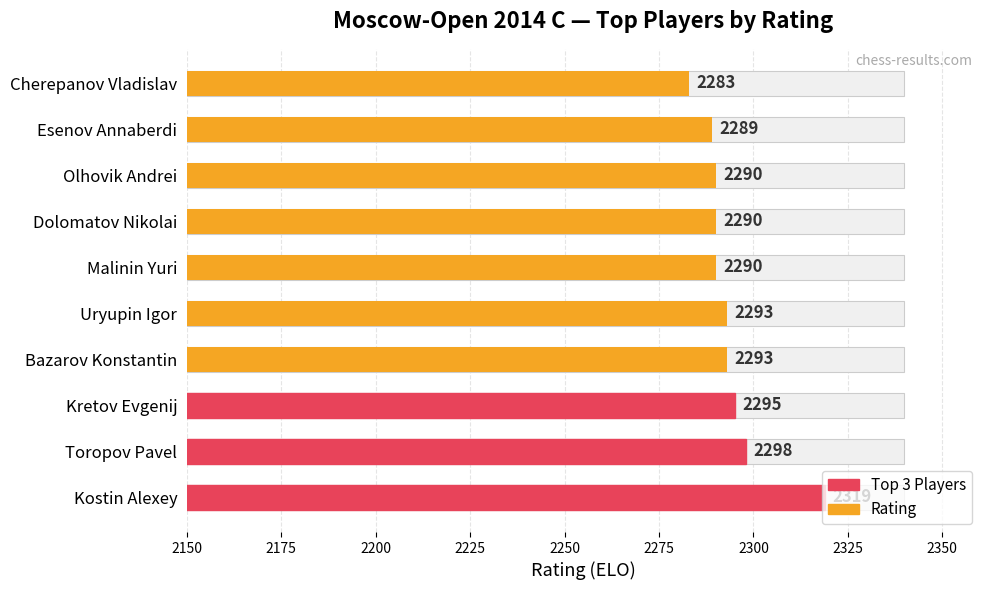

What is the maximum value shown in the chart?

2319